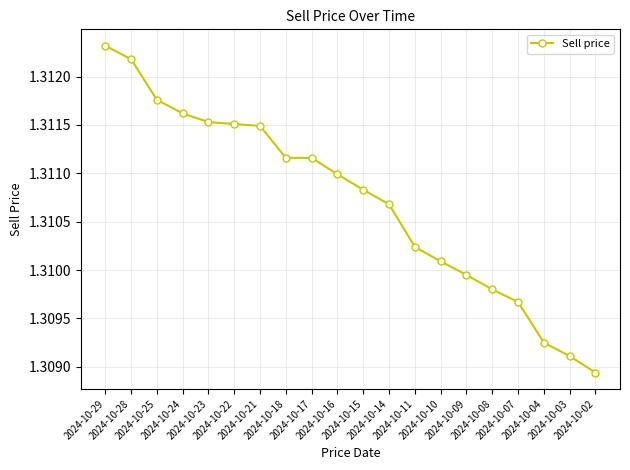

How many data points does each series have?

20